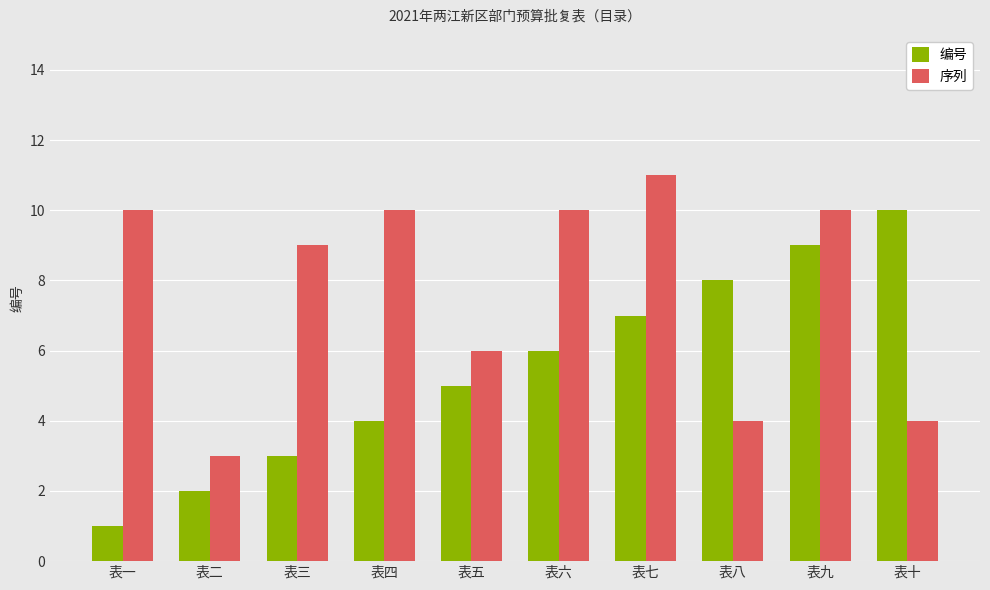

What is the total value across all series at 表九?

19